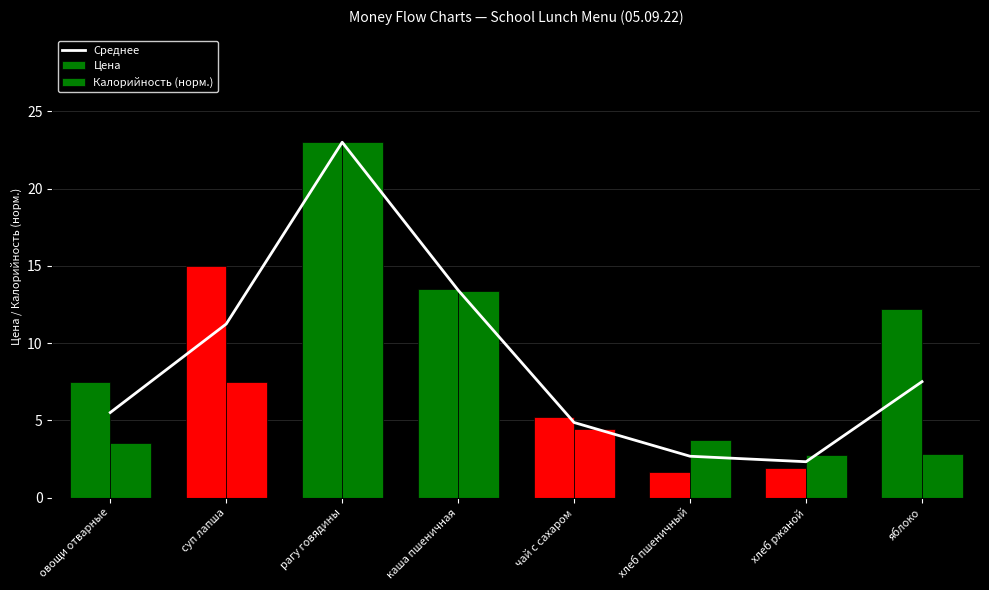

Reading left to right, extract all data points from this chart.

Среднее: овощи отварные=5.5	суп лапша=11.2	рагу говядины=23.0	каша пшеничная=13.4	чай с сахаром=4.9	хлеб пшеничный=2.7	хлеб ржаной=2.3	яблоко=7.5
Цена: овощи отварные=7.5	суп лапша=15.0	рагу говядины=23.0	каша пшеничная=13.5	чай с сахаром=5.2	хлеб пшеничный=1.6	хлеб ржаной=1.9	яблоко=12.2
Калорийность (норм.): овощи отварные=3.5	суп лапша=7.5	рагу говядины=23.0	каша пшеничная=13.4	чай с сахаром=4.5	хлеб пшеничный=3.7	хлеб ржаной=2.7	яблоко=2.8